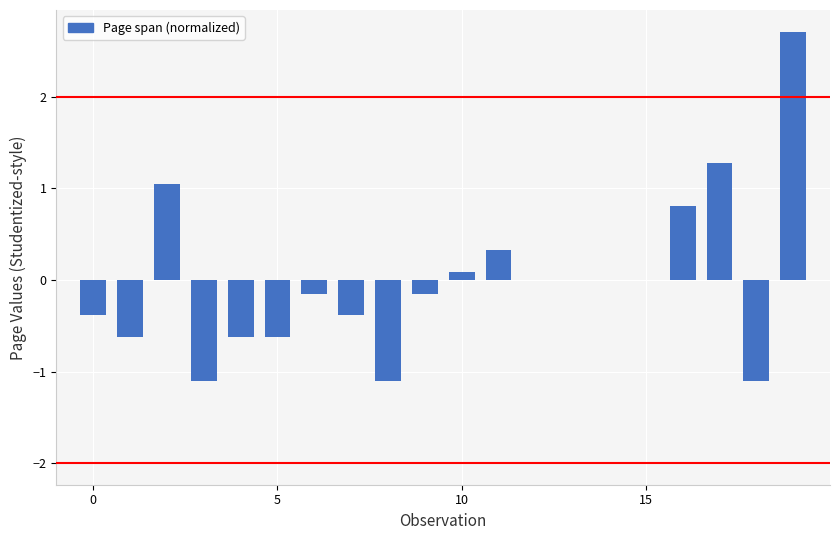

What is the greatest value displayed?

2.7